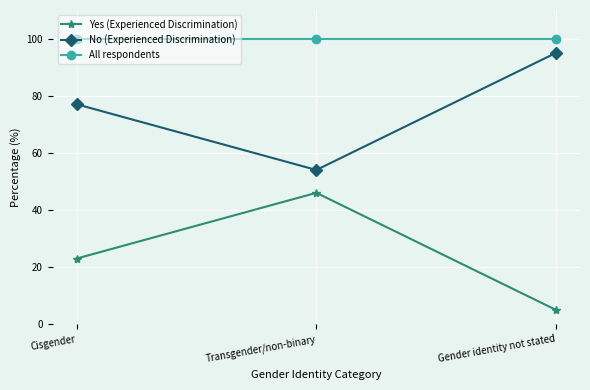

What is the spread (max minus min) of values at Transgender/non-binary?

54